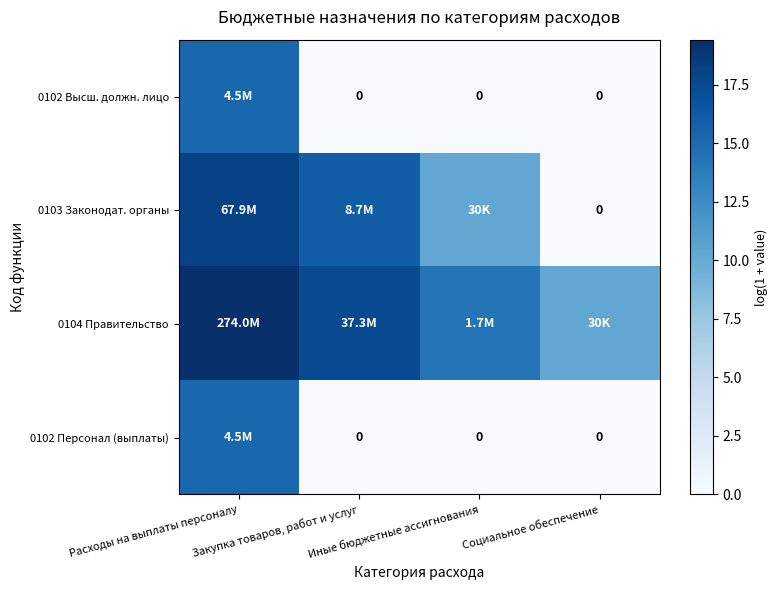

At which label is 0102 Персонал (выплаты) closest to 7?

Закупка товаров, работ и услуг